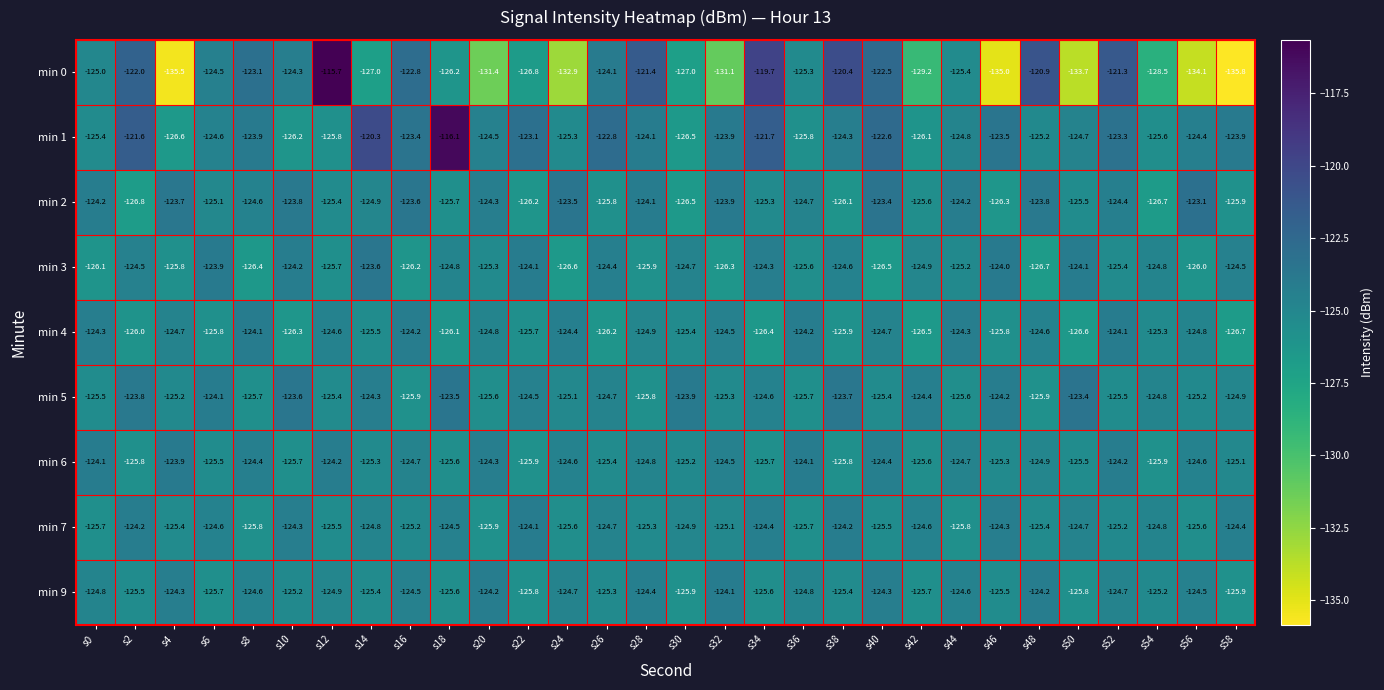

Which series has the widest spread of values?

min 0